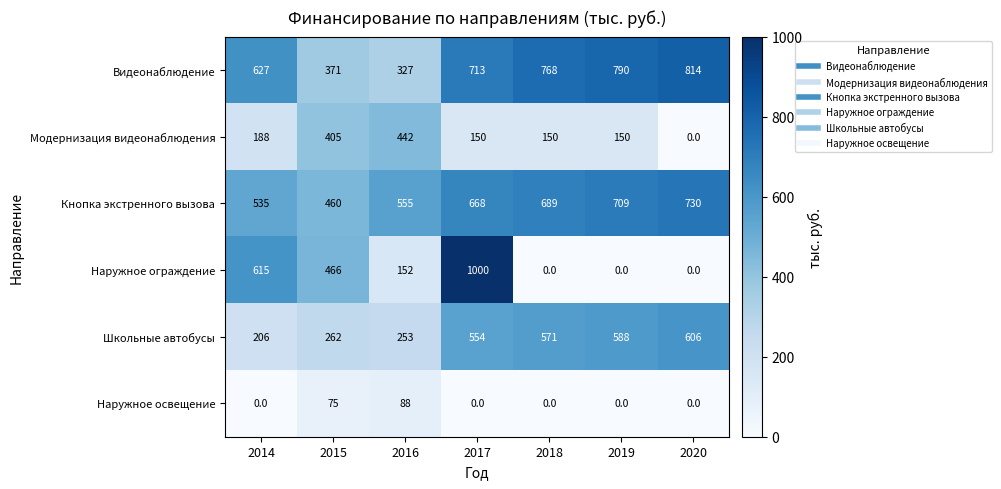

How many categories are shown in the chart?

7